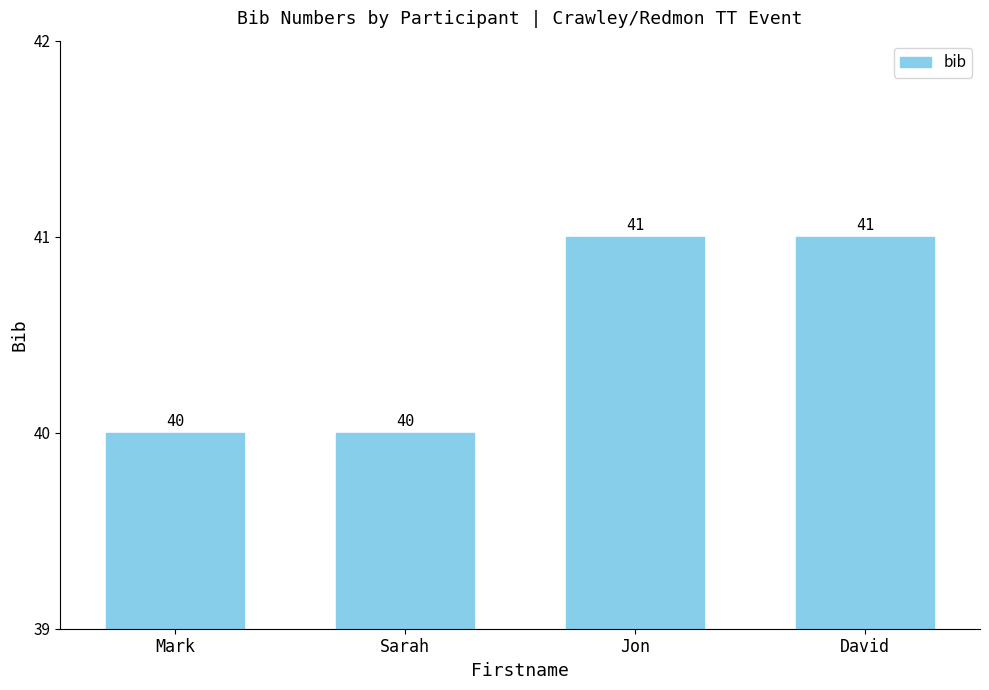

Count the values in the range 40 to 41.

4